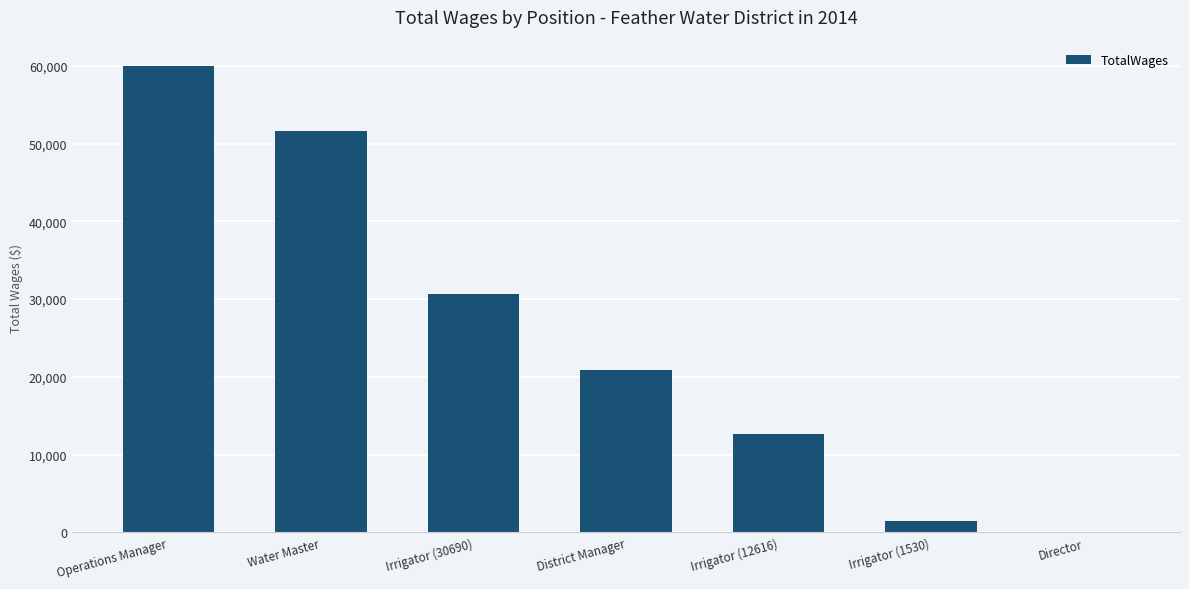

The chart shows a value of 17913 at Irrigator (12616). True or false?

False